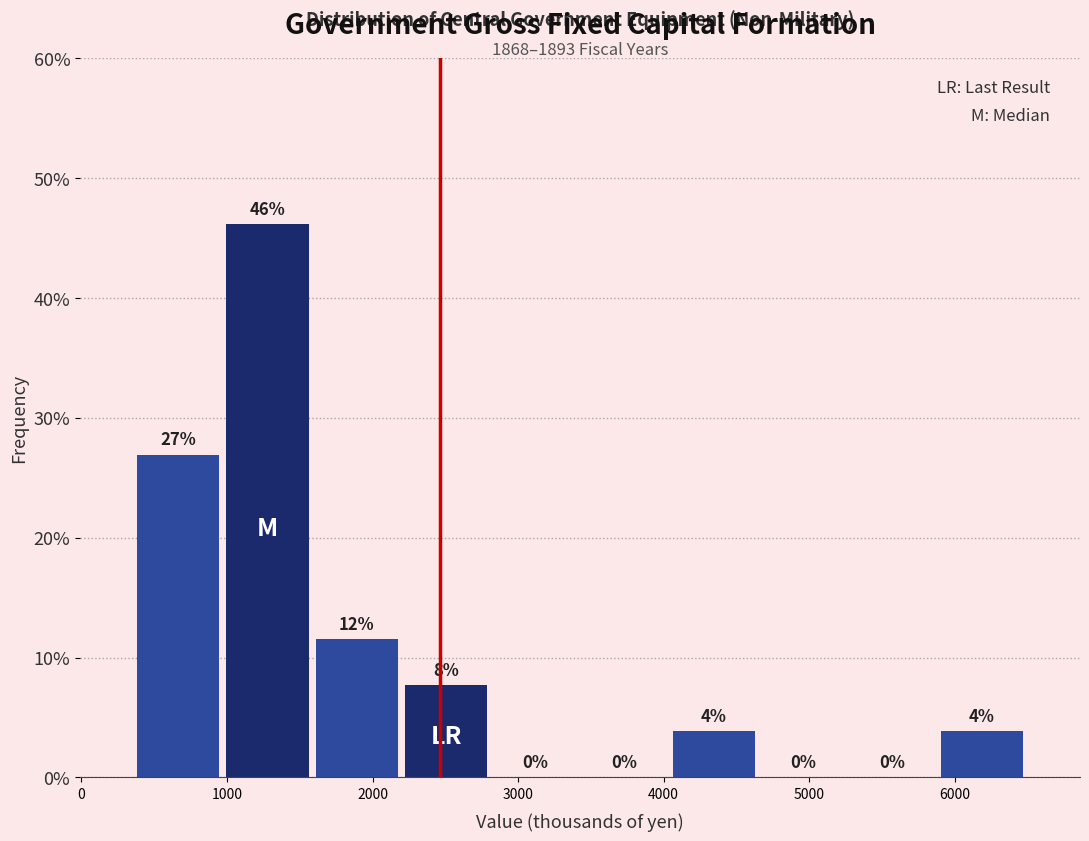

Which range on the x-axis has the tallest bar?

1000 to 1600